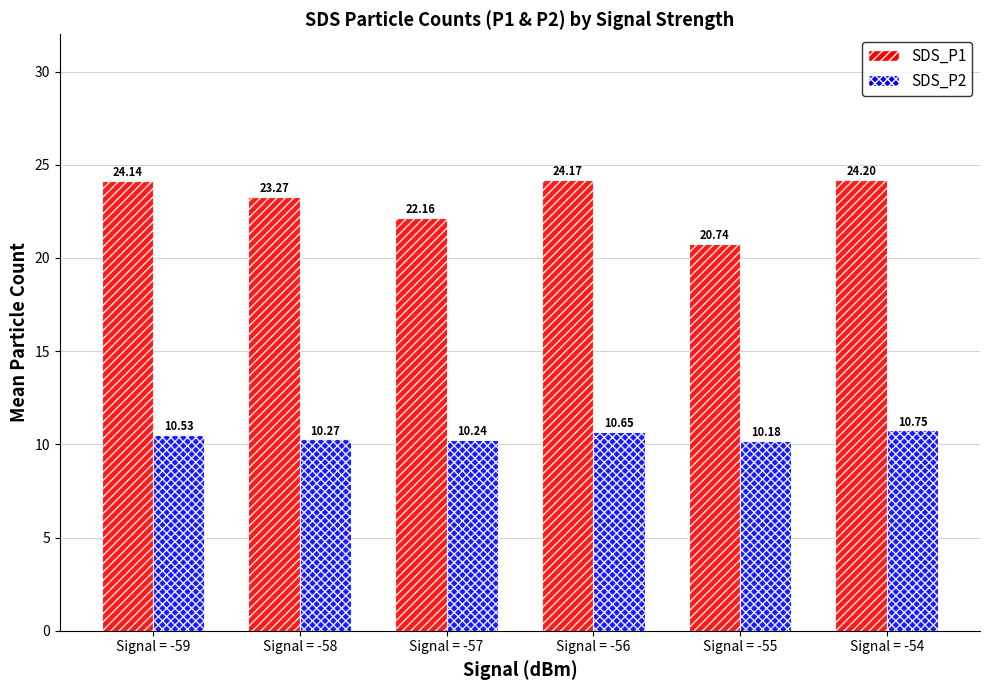

Is the value of SDS_P1 at Signal = -54 greater than the value of SDS_P2 at Signal = -56?

Yes